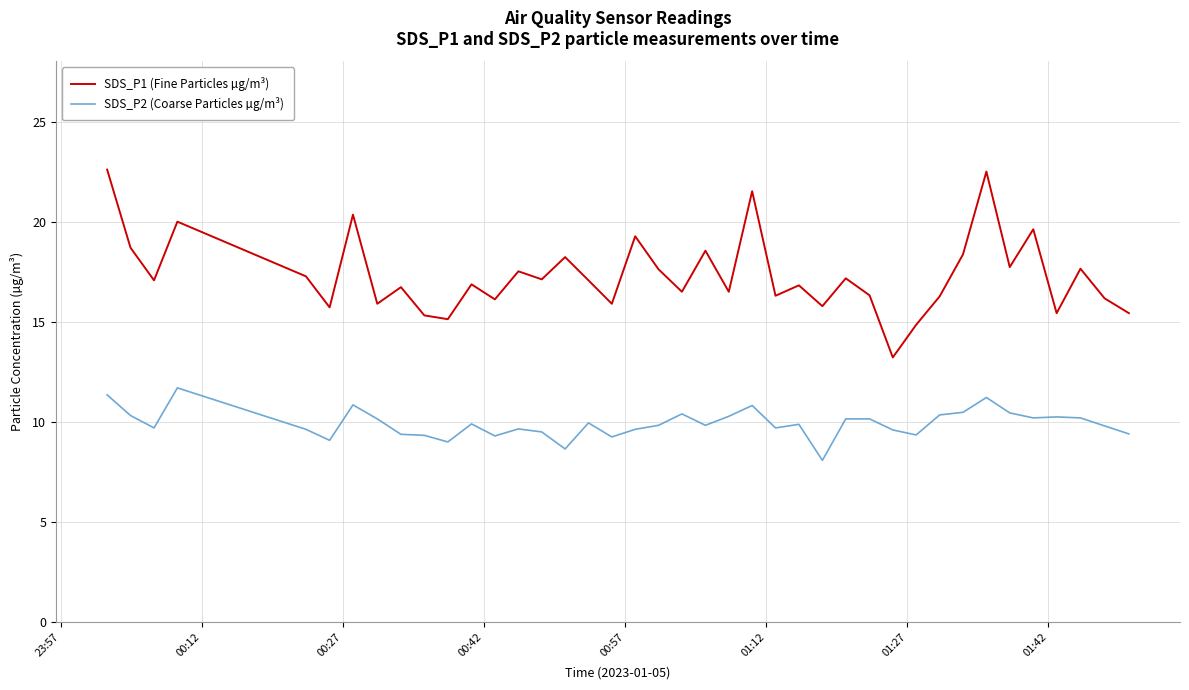

Which series has the widest spread of values?

SDS_P1 (Fine Particles µg/m³)